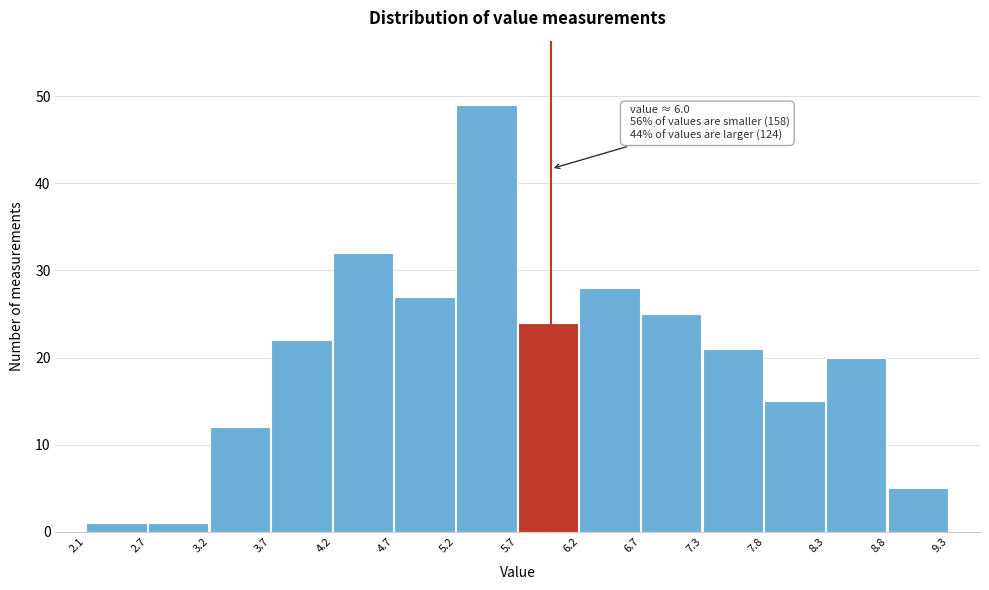

Which range on the x-axis has the tallest bar?

5.2 to 5.7